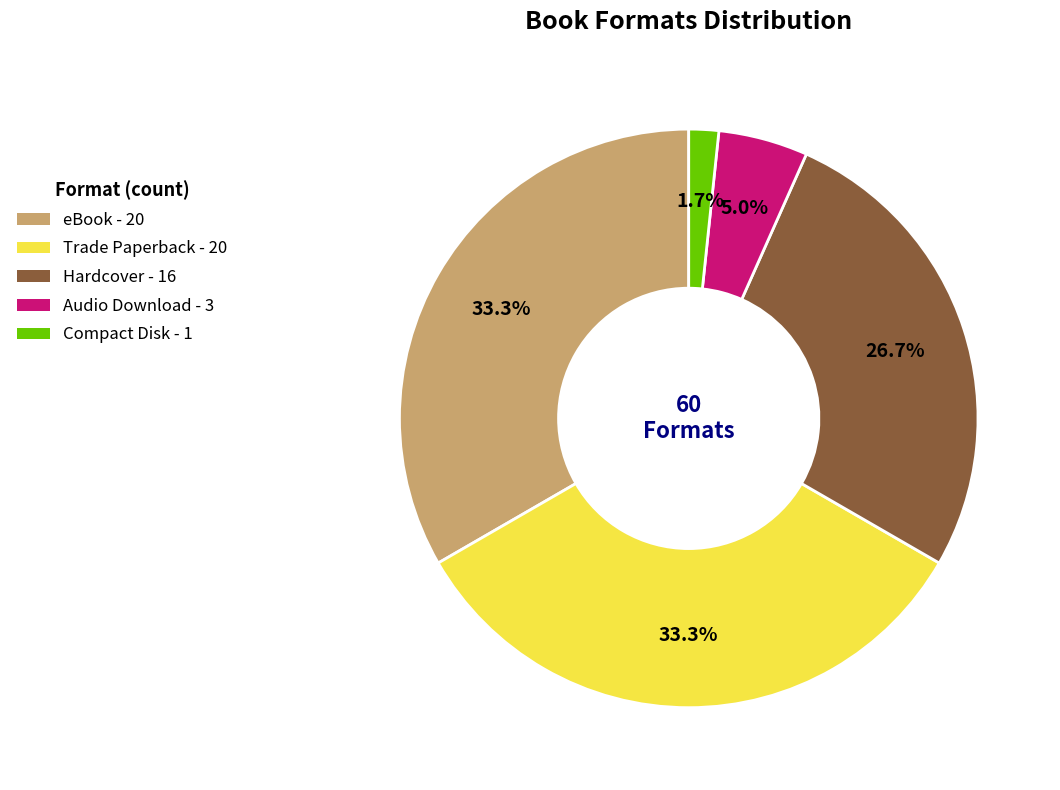

Does Hardcover represent more than half of the total?

No